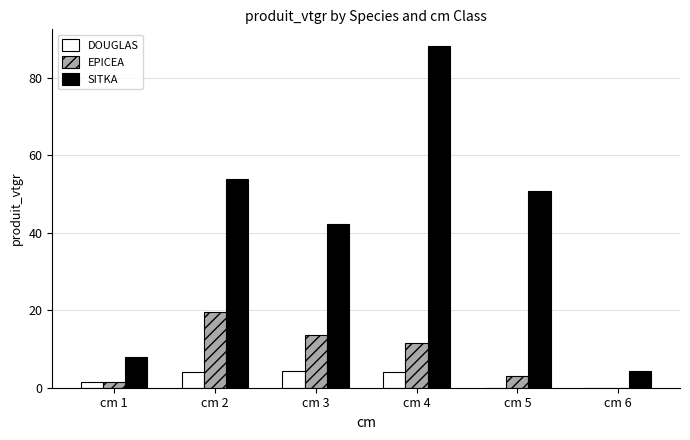

Between cm 1 and cm 2, which series saw the biggest shift?

SITKA